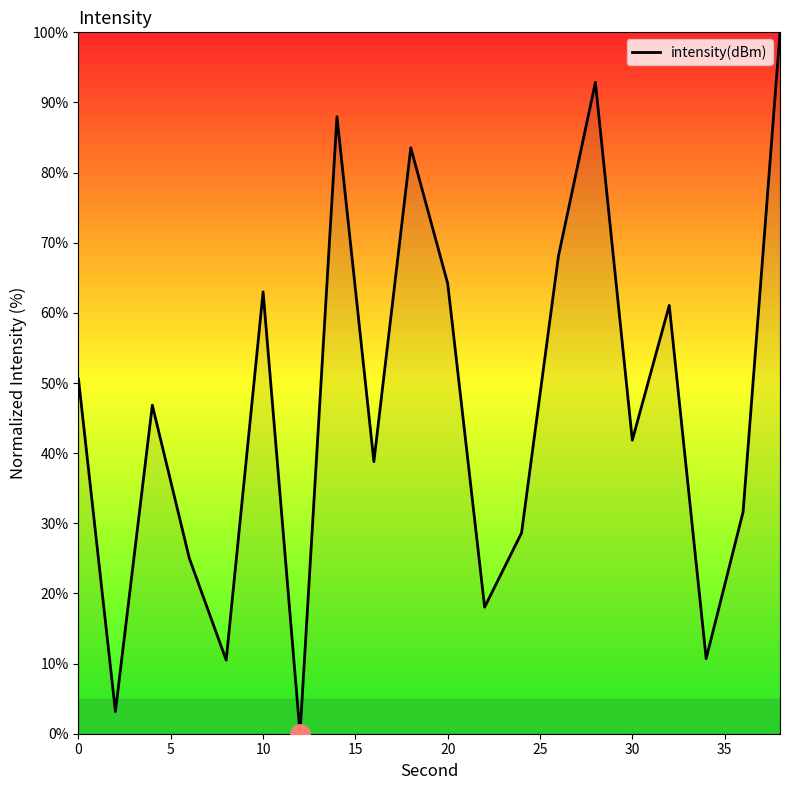

What is the greatest value displayed?

100.0